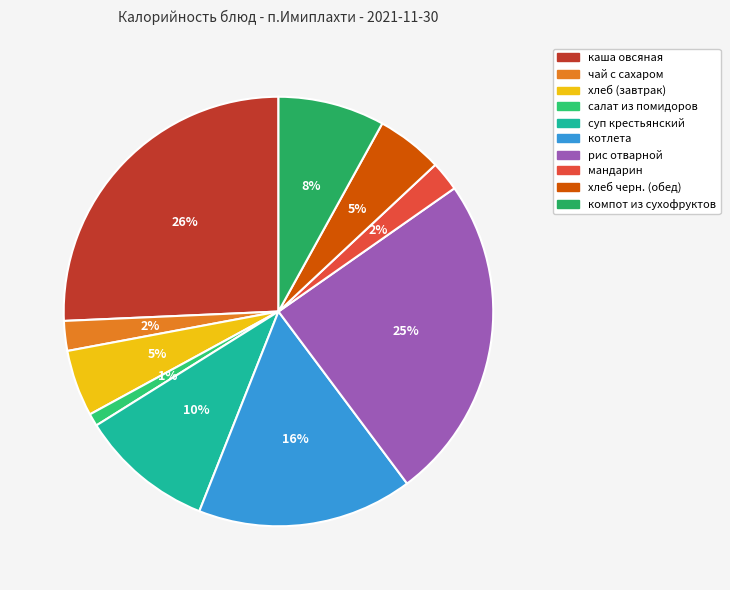

To the nearest percent, what is the average slice percentage?

10%